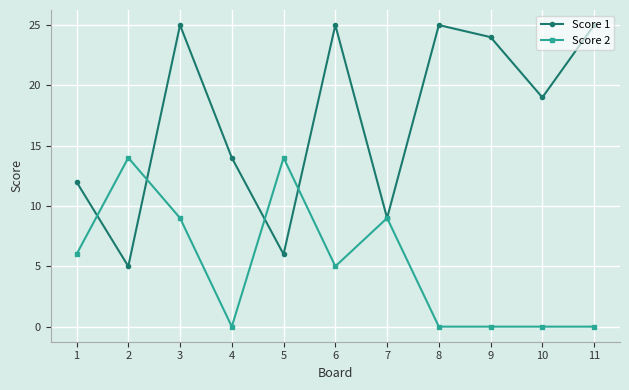

What is the difference between the maximum and minimum values in the Score 1 series?

20